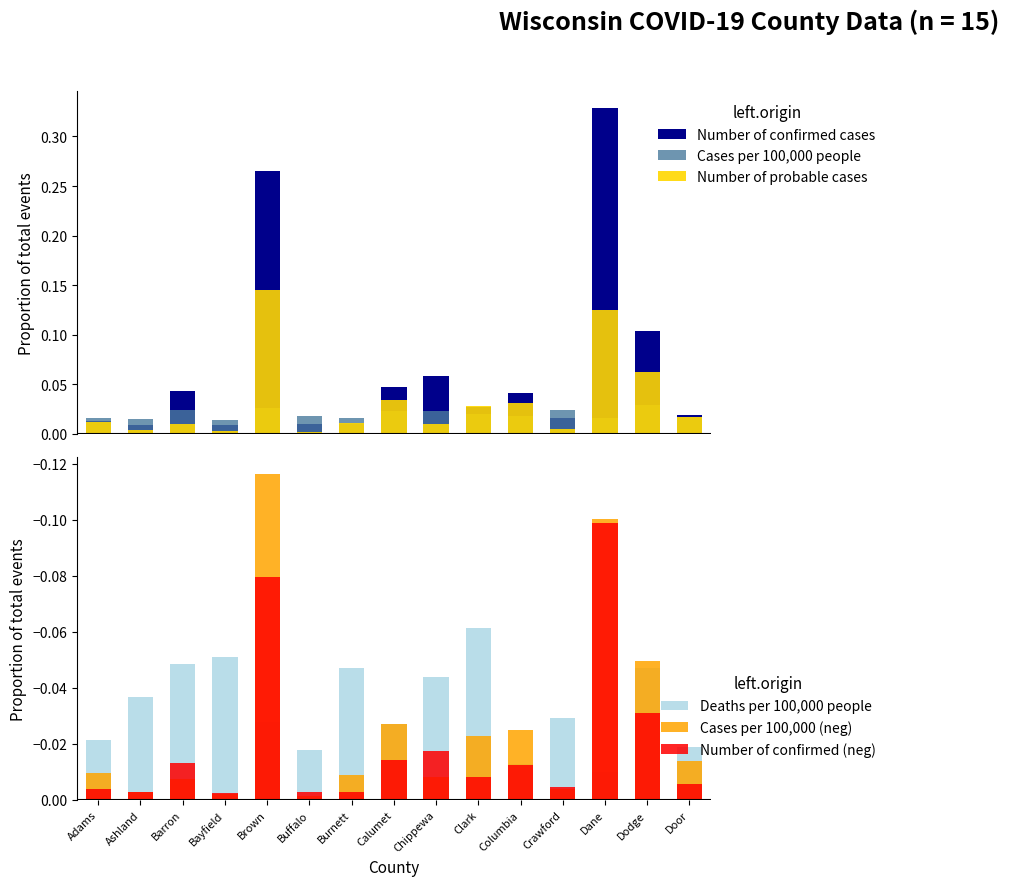

Reading left to right, extract all data points from this chart.

Number of confirmed cases: Adams=0.0	Ashland=0.0	Barron=0.0	Bayfield=0.0	Brown=0.3	Buffalo=0.0	Burnett=0.0	Calumet=0.0	Chippewa=0.1	Clark=0.0	Columbia=0.0	Crawford=0.0	Dane=0.3	Dodge=0.1	Door=0.0
Cases per 100,000 people: Adams=0.0	Ashland=0.0	Barron=0.0	Bayfield=0.0	Brown=0.0	Buffalo=0.0	Burnett=0.0	Calumet=0.0	Chippewa=0.0	Clark=0.0	Columbia=0.0	Crawford=0.0	Dane=0.0	Dodge=0.0	Door=0.0
Number of probable cases: Adams=0.0	Ashland=0.0	Barron=0.0	Bayfield=0.0	Brown=0.1	Buffalo=0.0	Burnett=0.0	Calumet=0.0	Chippewa=0.0	Clark=0.0	Columbia=0.0	Crawford=0.0	Dane=0.1	Dodge=0.1	Door=0.0
Deaths per 100,000 people: Adams=-0.0	Ashland=-0.0	Barron=-0.0	Bayfield=-0.1	Brown=-0.0	Buffalo=-0.0	Burnett=-0.0	Calumet=-0.0	Chippewa=-0.0	Clark=-0.1	Columbia=-0.0	Crawford=-0.0	Dane=-0.0	Dodge=-0.0	Door=-0.0
Cases per 100,000 (neg): Adams=-0.0	Ashland=-0.0	Barron=-0.0	Bayfield=-0.0	Brown=-0.1	Buffalo=-0.0	Burnett=-0.0	Calumet=-0.0	Chippewa=-0.0	Clark=-0.0	Columbia=-0.0	Crawford=-0.0	Dane=-0.1	Dodge=-0.0	Door=-0.0
Number of confirmed (neg): Adams=-0.0	Ashland=-0.0	Barron=-0.0	Bayfield=-0.0	Brown=-0.1	Buffalo=-0.0	Burnett=-0.0	Calumet=-0.0	Chippewa=-0.0	Clark=-0.0	Columbia=-0.0	Crawford=-0.0	Dane=-0.1	Dodge=-0.0	Door=-0.0